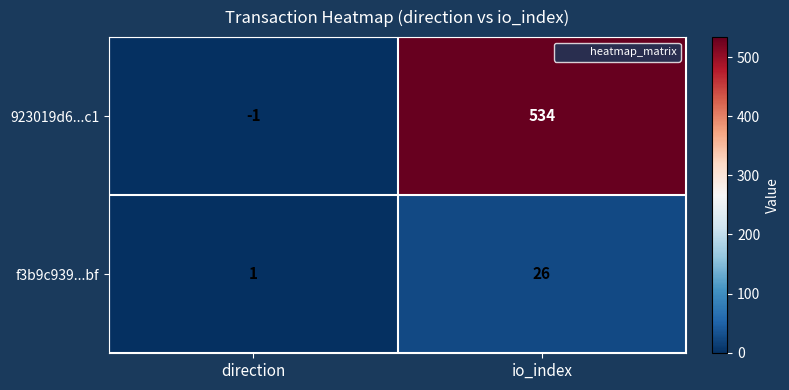

What is the average value of the f3b9c939...bf series?

14